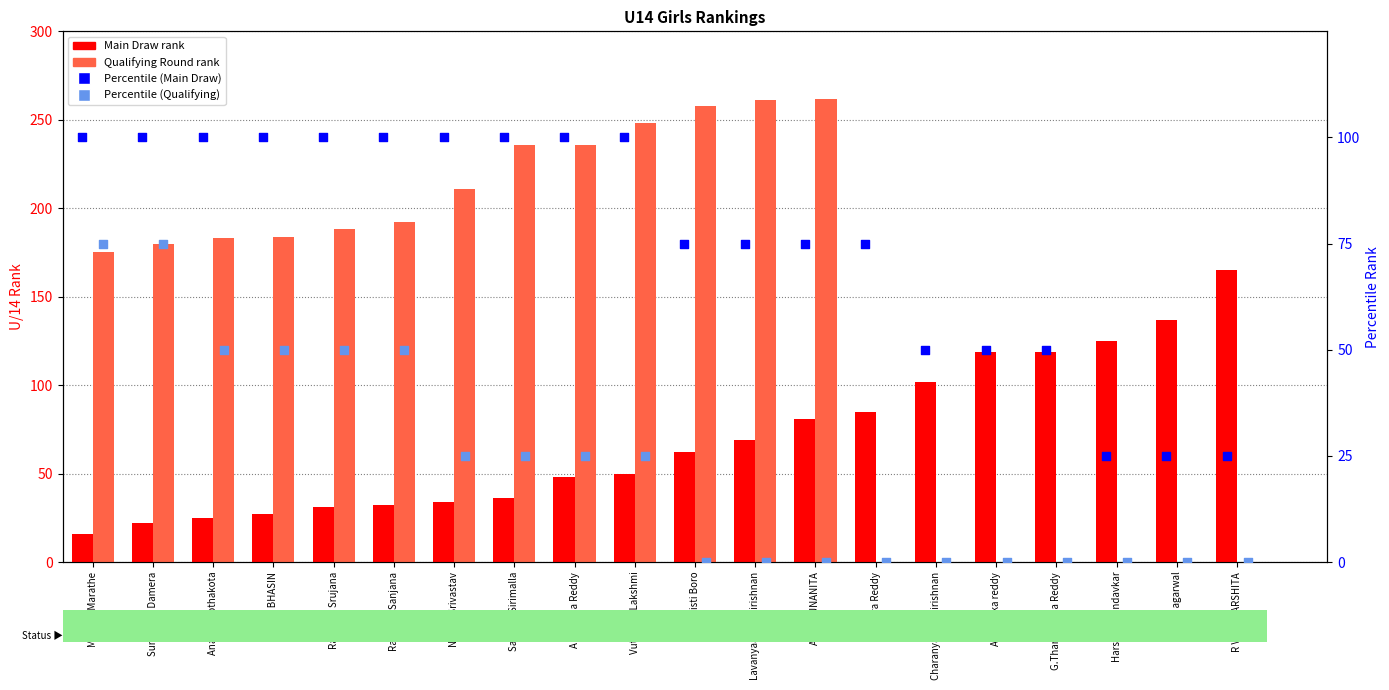

Which series has the largest total across all categories?

Qualifying Round rank